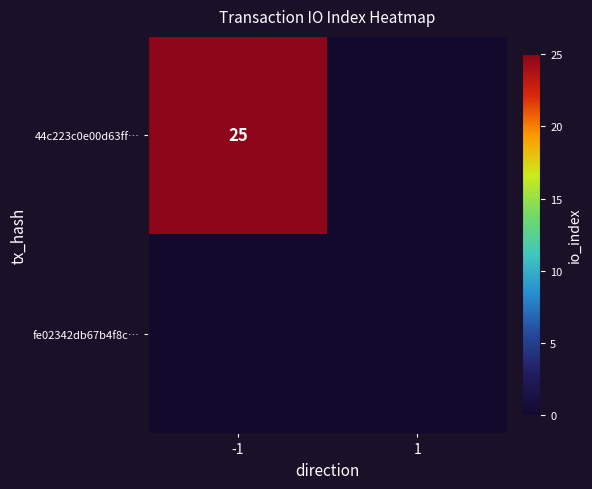

What is the total value across all series at -1?

25